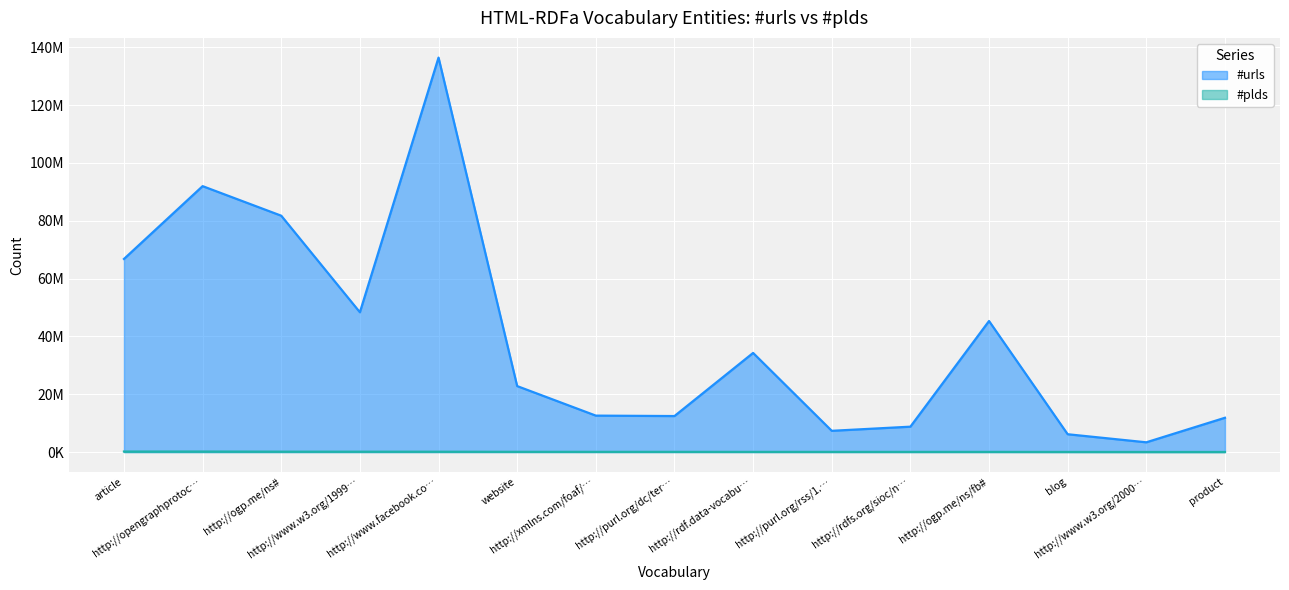

What are all the series names shown in the legend?

#urls, #plds